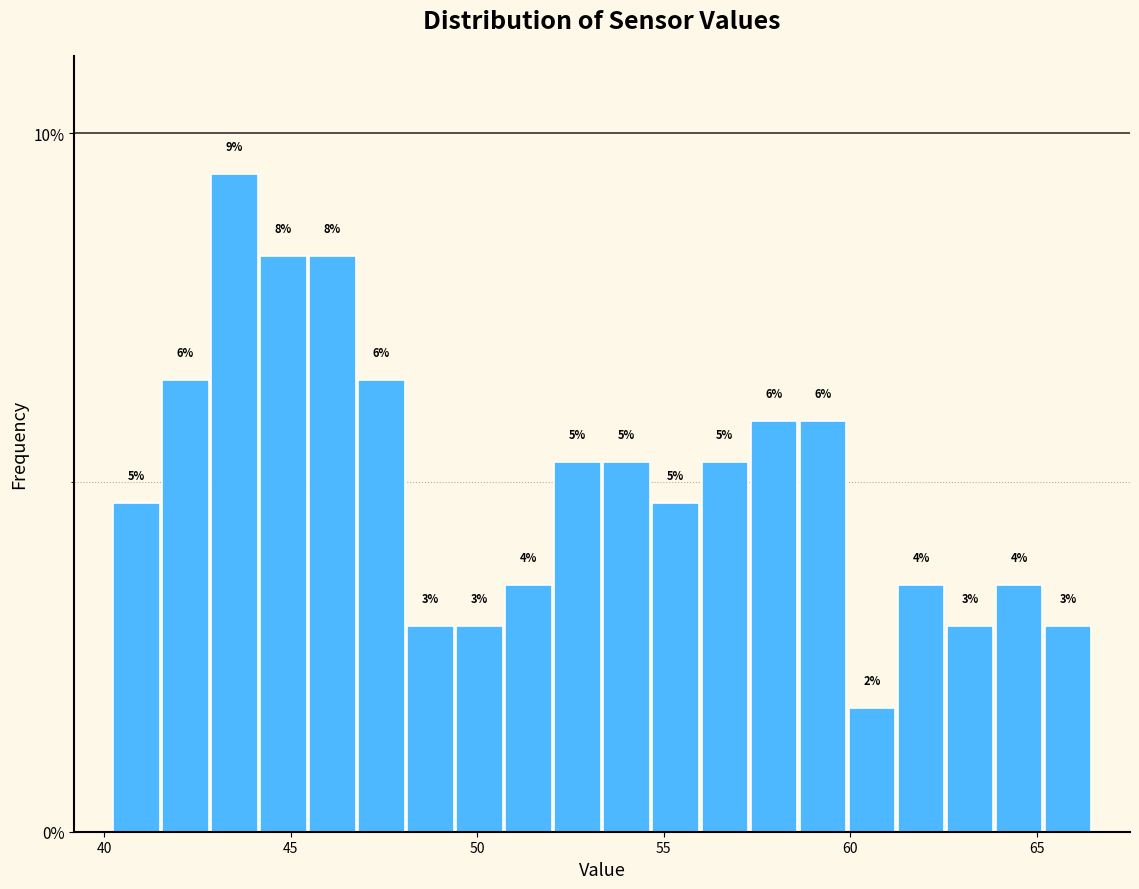

Read against the x-axis, roughly where is the centre of the tallest bar?

43.5